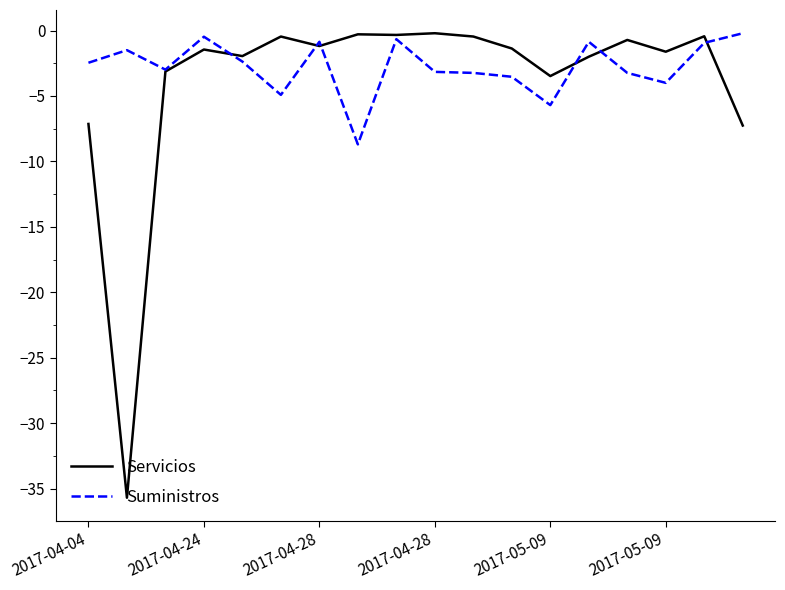

What is the minimum value for Suministros?

-8.7